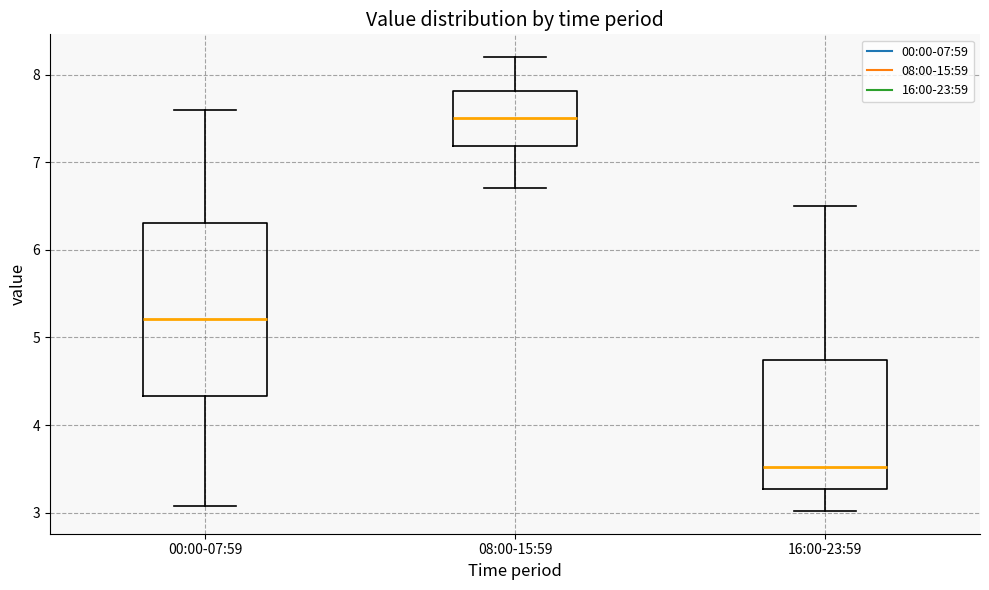

Reading left to right, transcribe this box plot: for each box, give where its median line is, the range the box spans, and where its two whiskers end, as read against the y-axis. The values are not printed on the chart, so give them approximately, as read against the axis.

00:00-07:59: median 5.2, box 4.3 to 6.3, whiskers 3.1 to 7.6
08:00-15:59: median 7.5, box 7.2 to 7.8, whiskers 6.7 to 8.2
16:00-23:59: median 3.5, box 3.3 to 4.7, whiskers 3.0 to 6.5